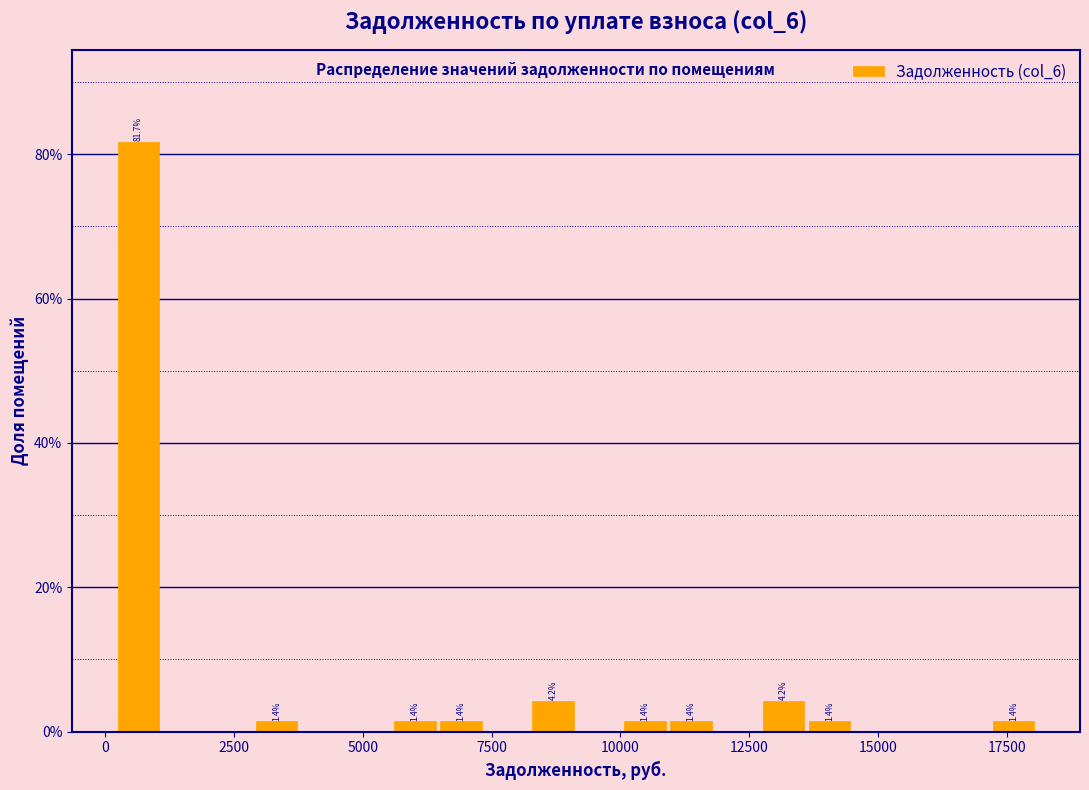

Around what value on the x-axis is the tallest bar? Give the approximate position of its centre, as read against the axis.

500